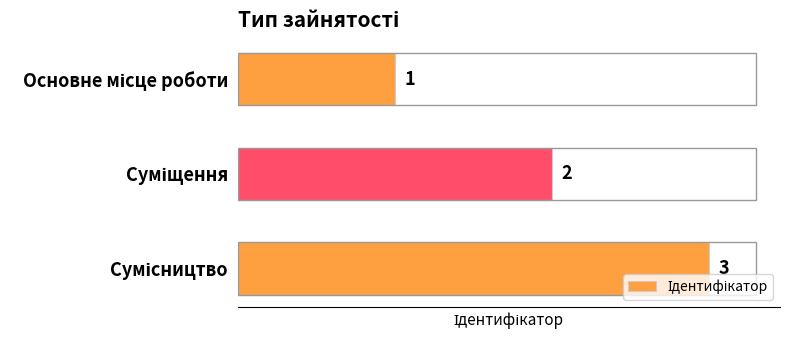

Count the values in the range 1 to 3.

3